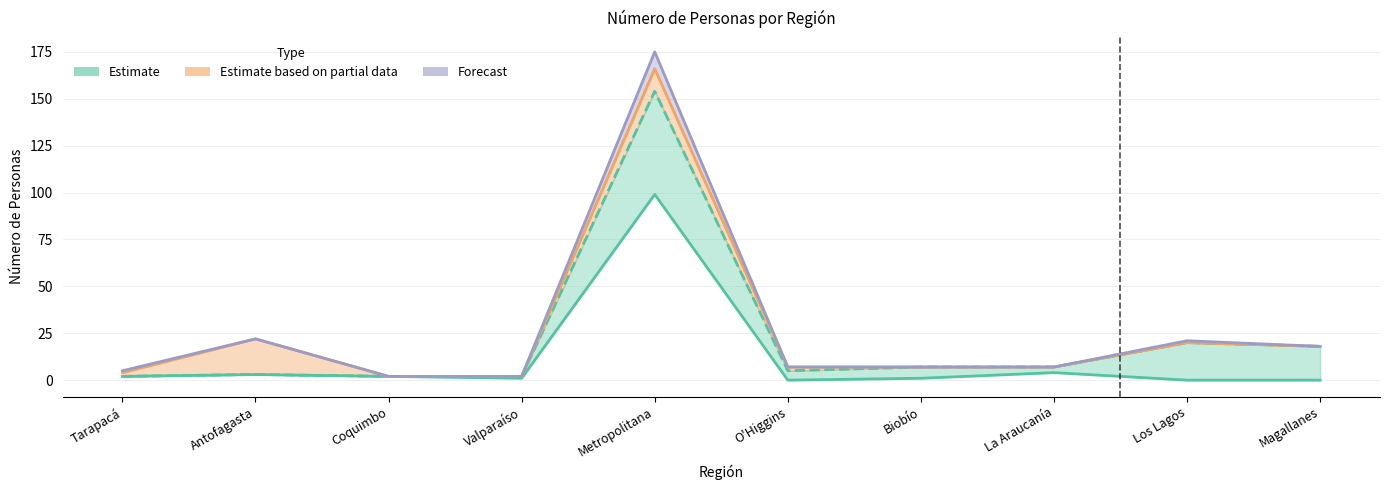

Which category has the lowest value in the Forecast (2021) series?

Coquimbo